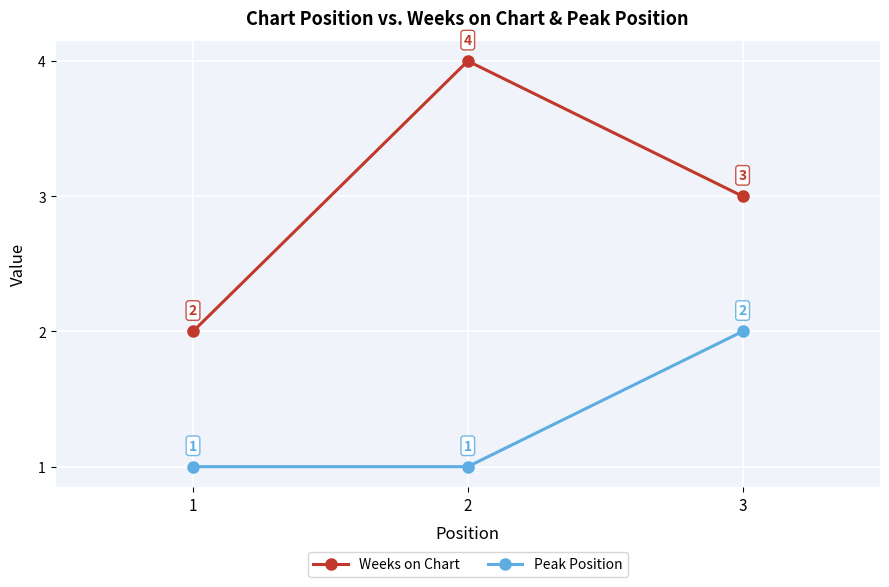

True or false: Peak Position has a value of 0 at 2.

False